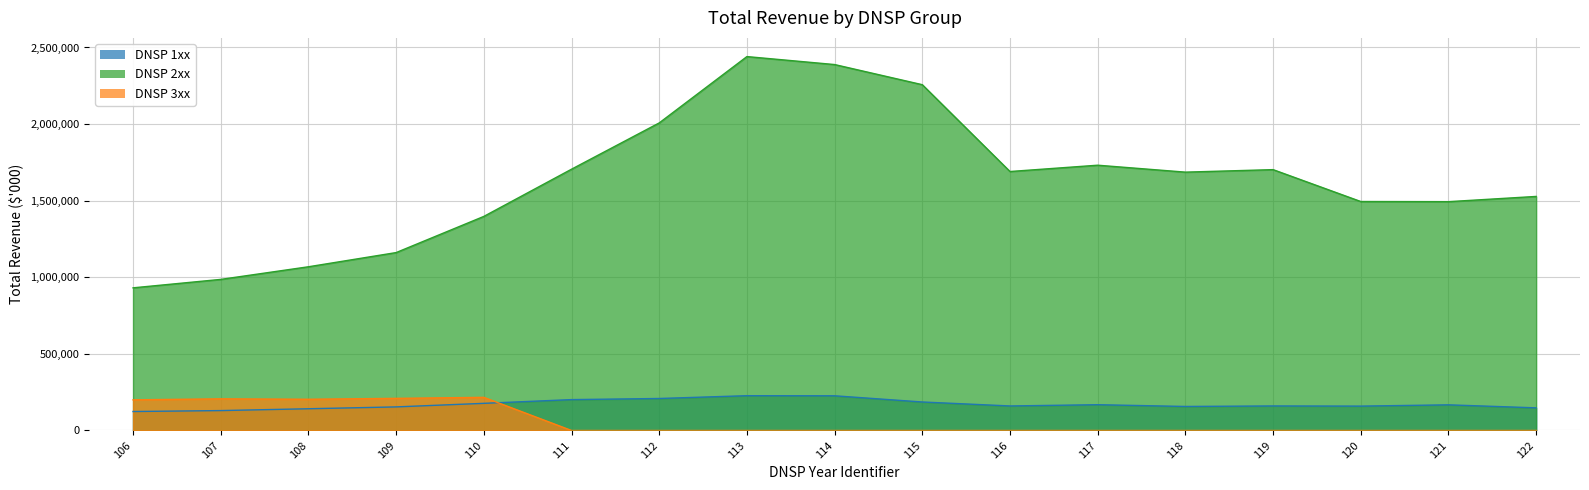

How many positive values does the DNSP 3xx series have?

5